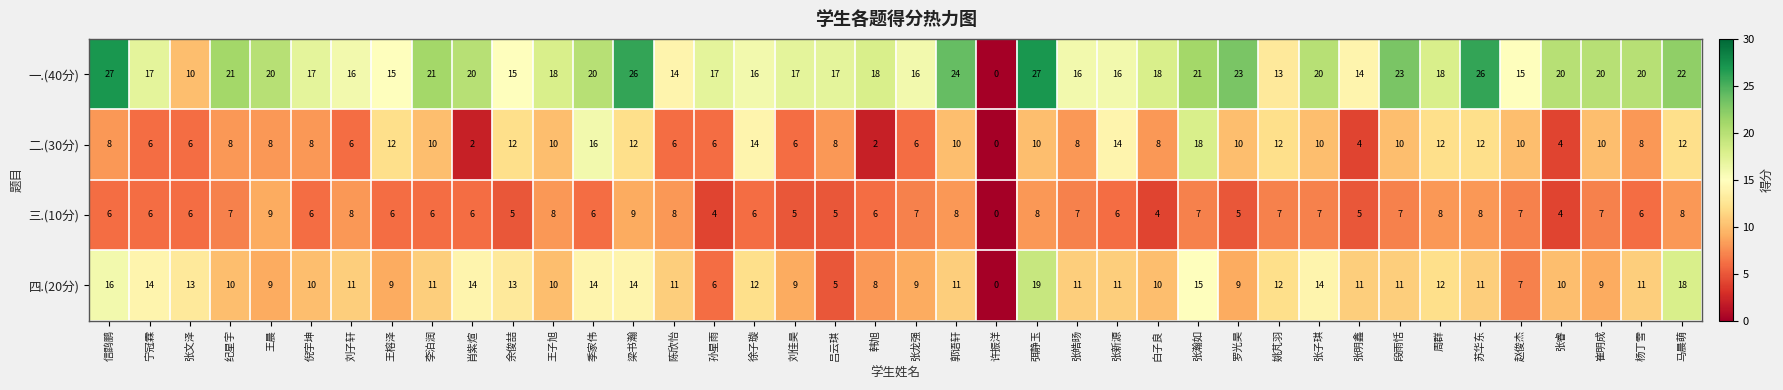

Which category has the lowest value across all series?

许振洋